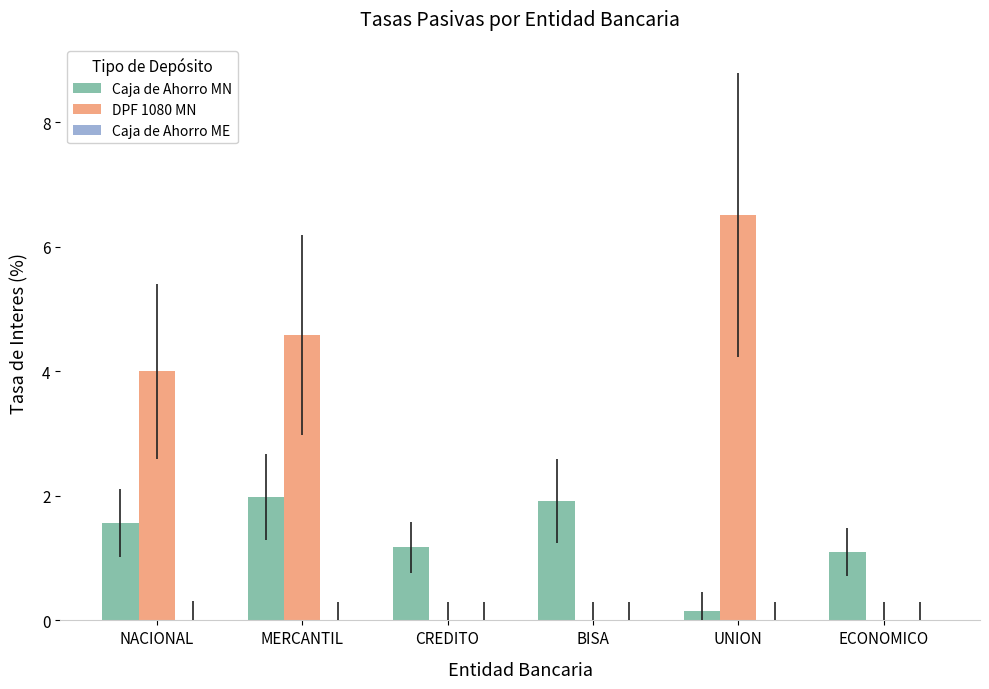

What is the sum of all Caja de Ahorro MN values?

7.9